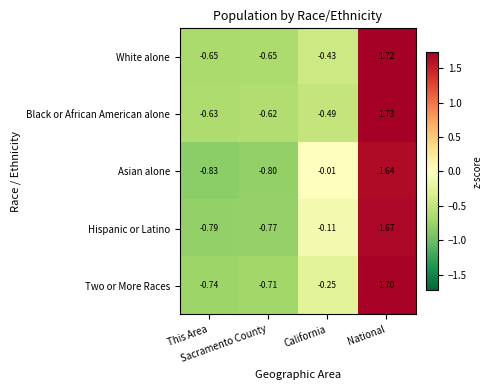

Rank the series by their maximum value, from highest to lowest.

Black or African American alone, White alone, Two or More Races, Hispanic or Latino, Asian alone